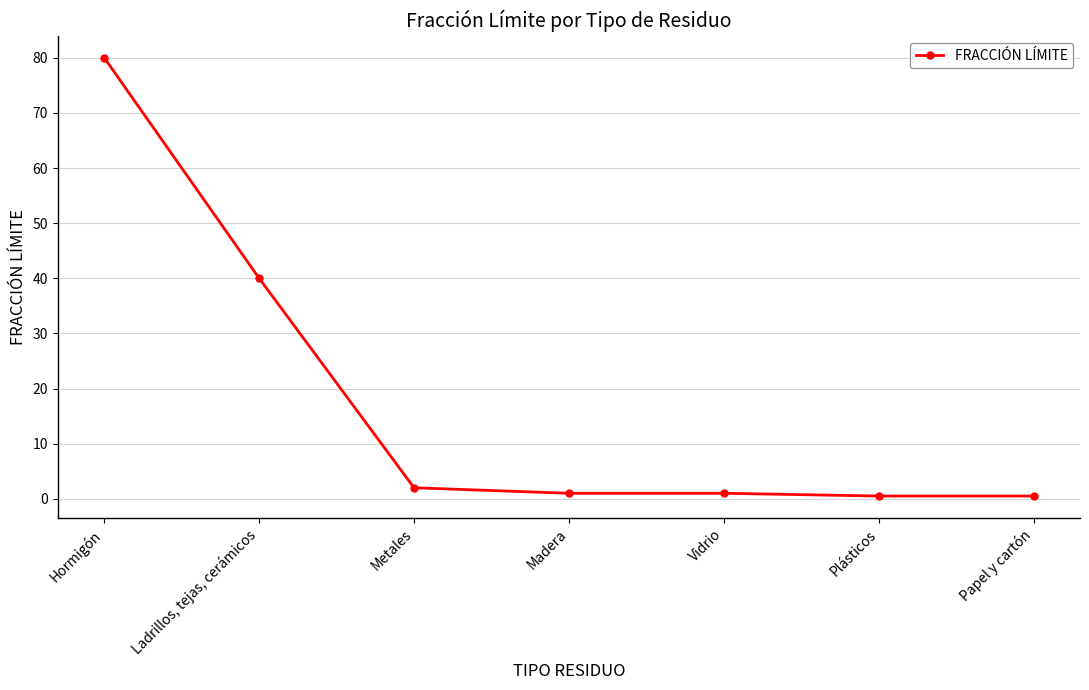

What is the sum of all values?

125.0